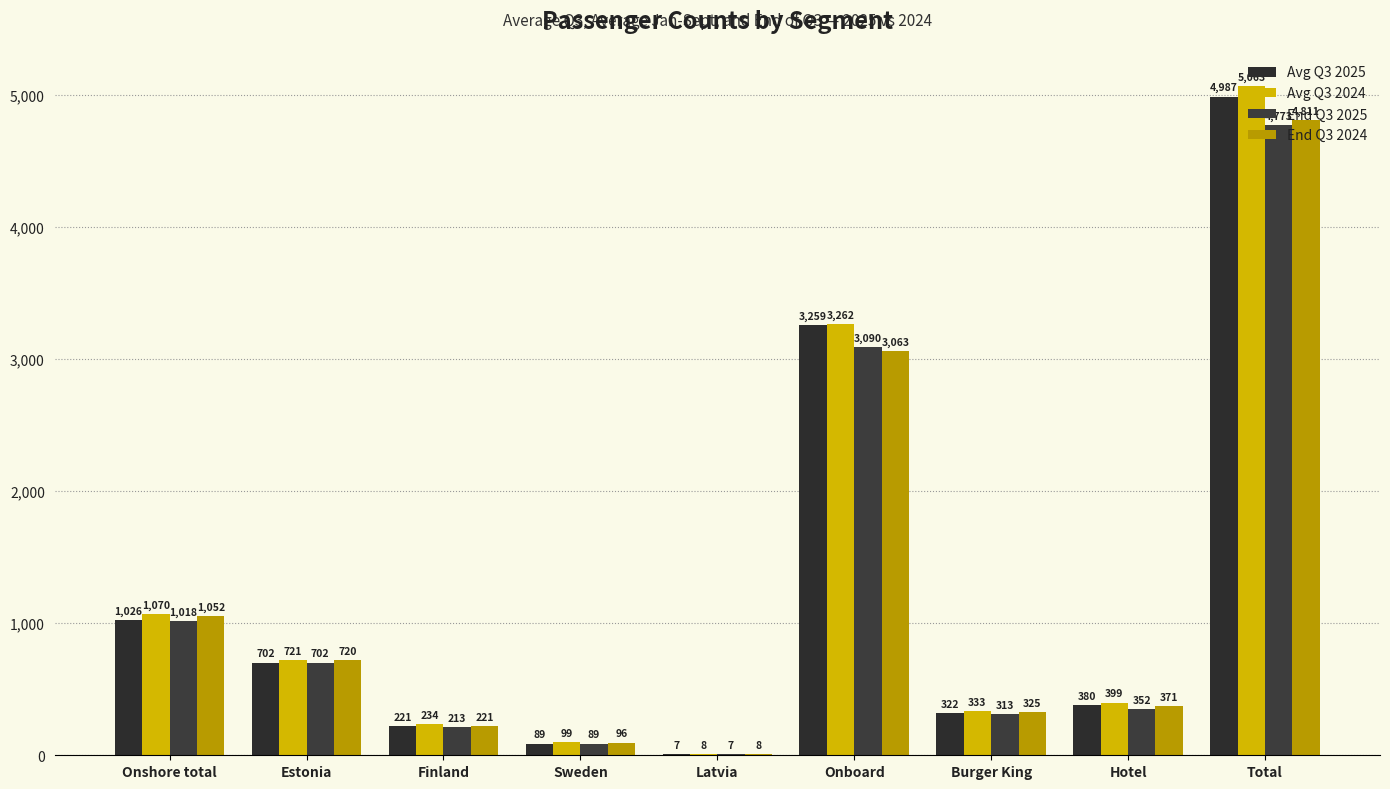

What is the average value of the End Q3 2025 series?

1173.0